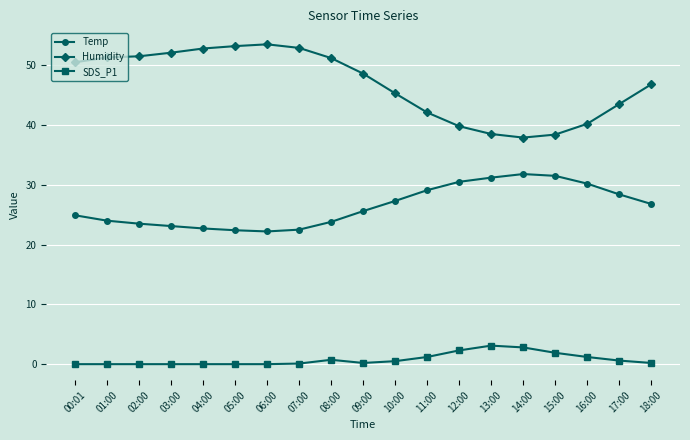

True or false: Humidity has more than 0 interior local peaks.

True